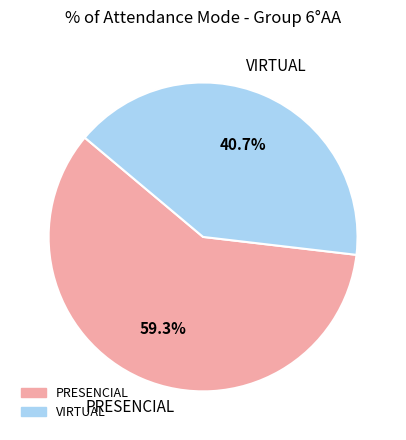

Is it true that PRESENCIAL is 59% of the pie?

True